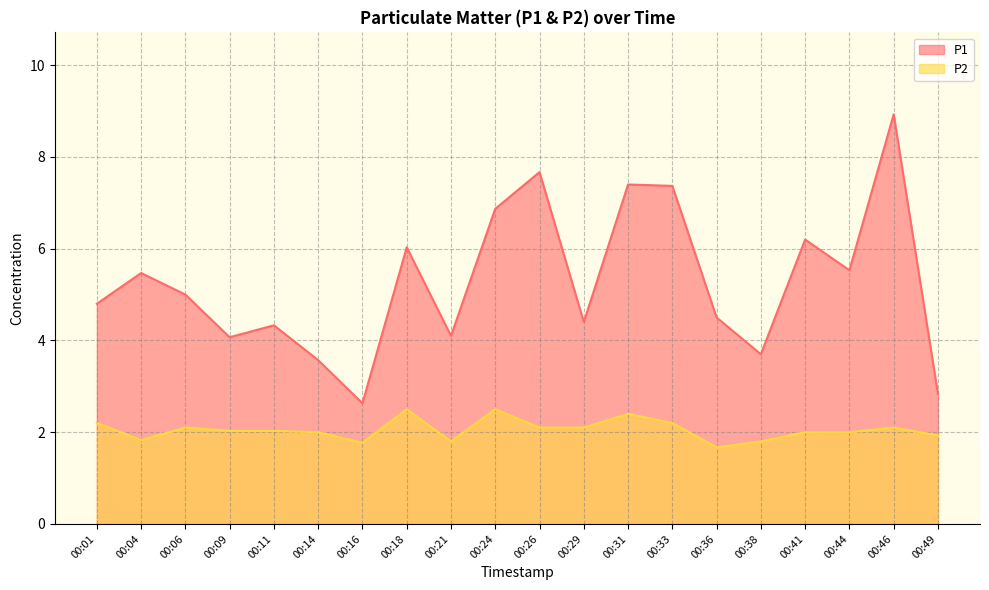

At which category is the sum across all series the highest?

00:46